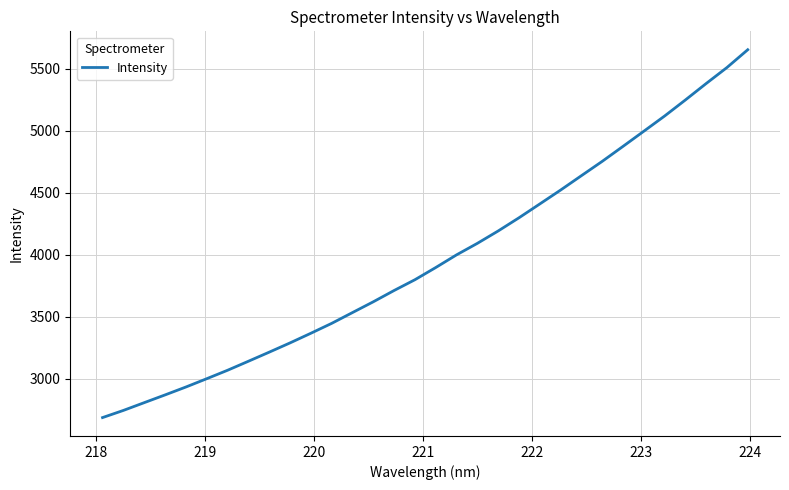

What is the maximum value shown in the chart?

5651.9